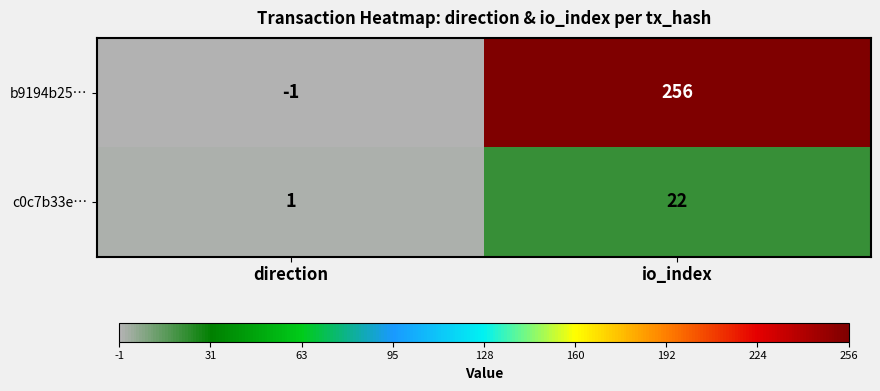

Which series has the widest spread of values?

b9194b25…